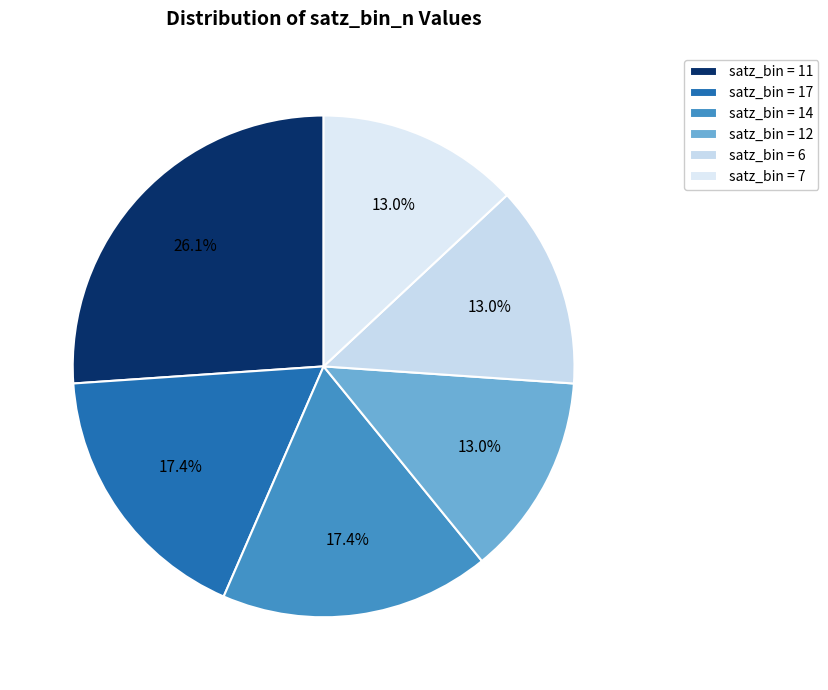

How many segments does this pie chart have?

6